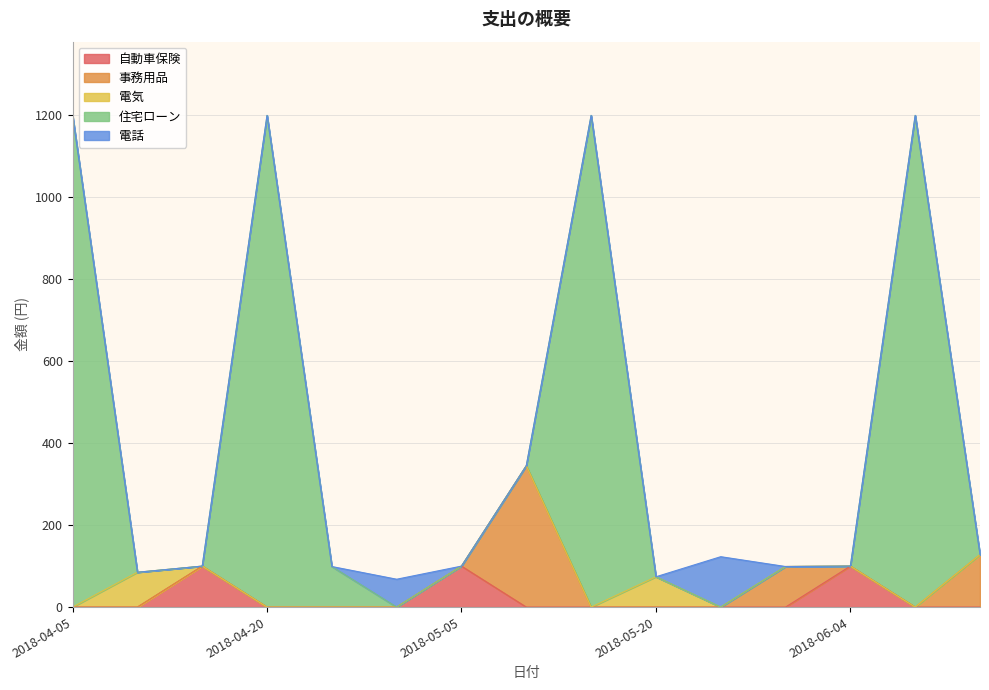

At which label is 電話 closest to 61?

2018-04-30